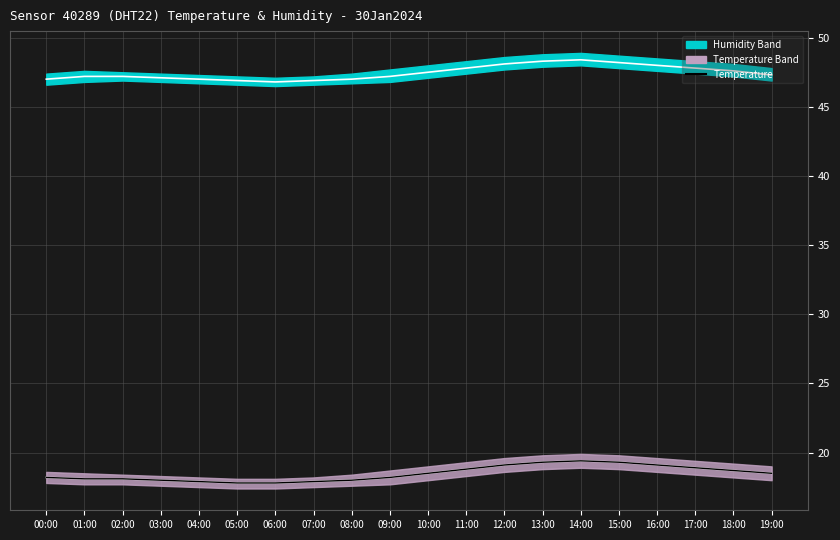

Where is the first local minimum for humidity_mean?

06:00